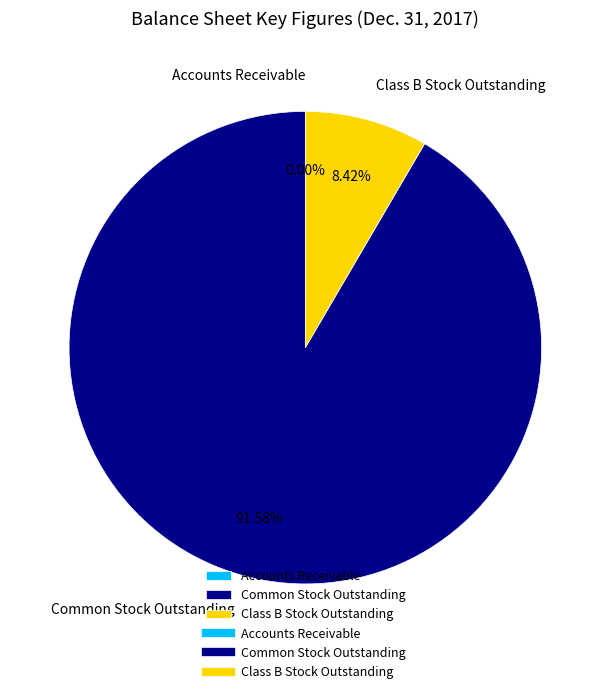

Which category accounts for the majority?

Common Stock Outstanding